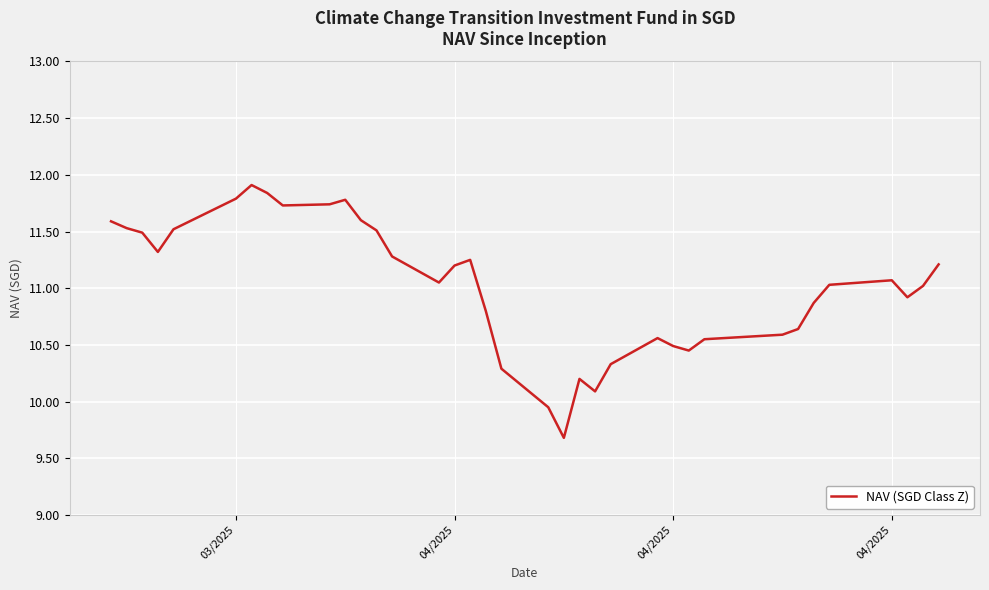

What is the minimum value shown in the chart?

9.7